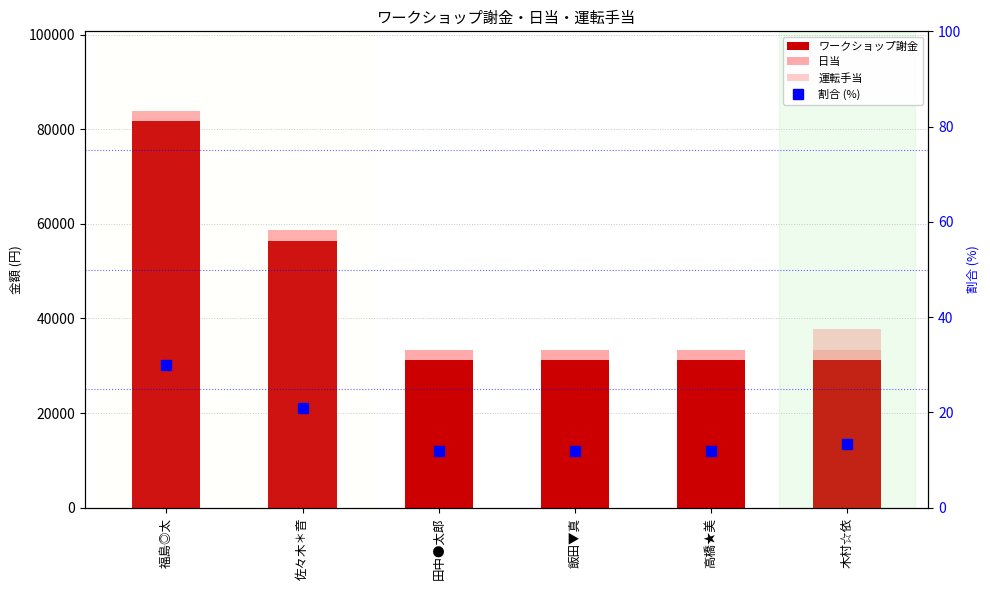

At which category does the chart reach its minimum across all series?

福島◎太